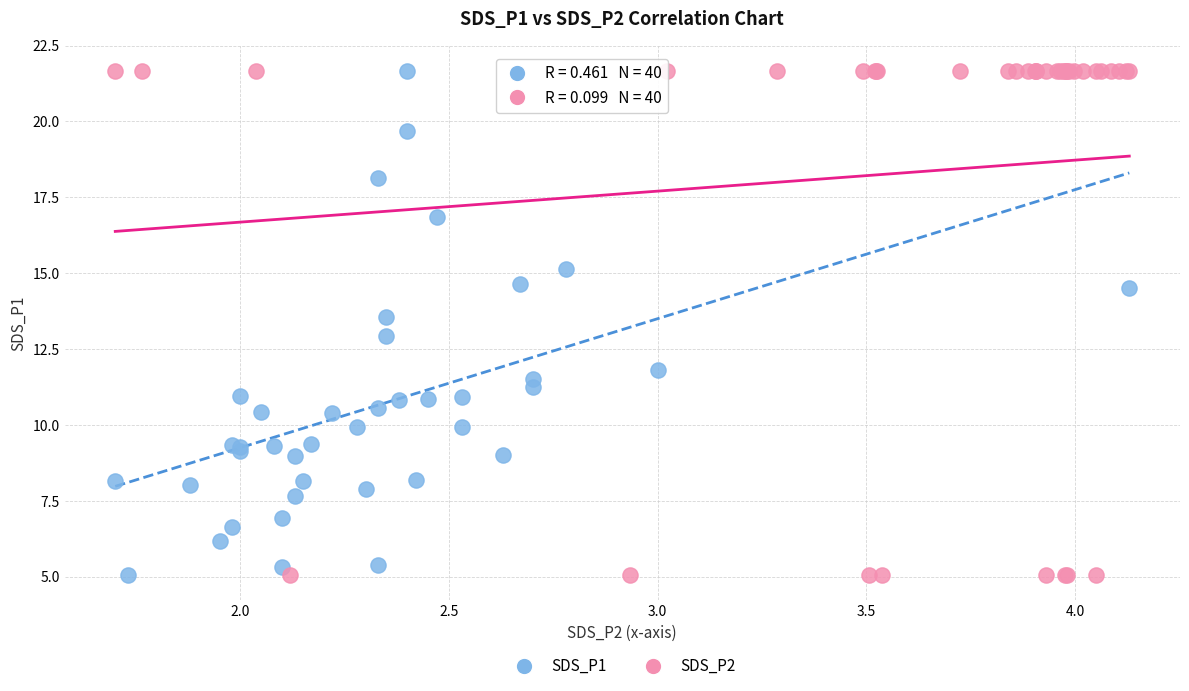

What are all the series names shown in the legend?

SDS_P1, SDS_P2